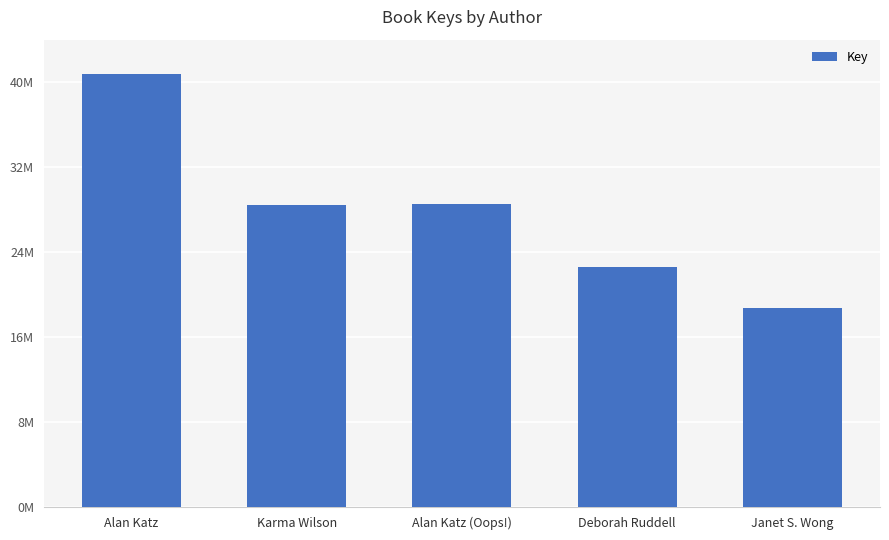

Does the chart contain any negative values?

No